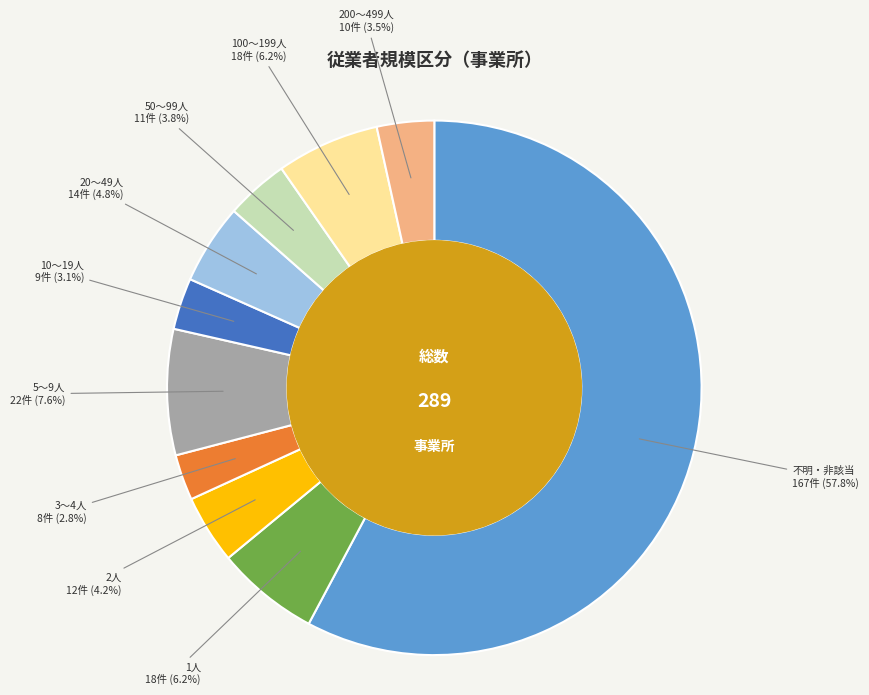

Is there any slice that represents more than half of the pie?

Yes